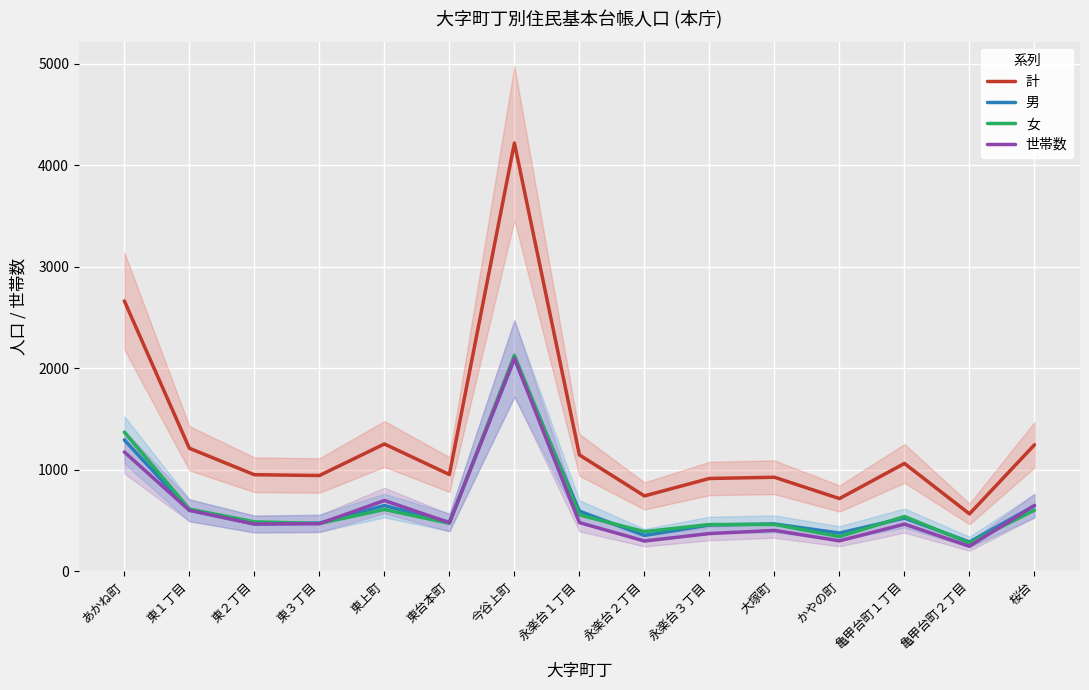

Which series changed the most between 東台本町 and 亀甲台町１丁目?

計